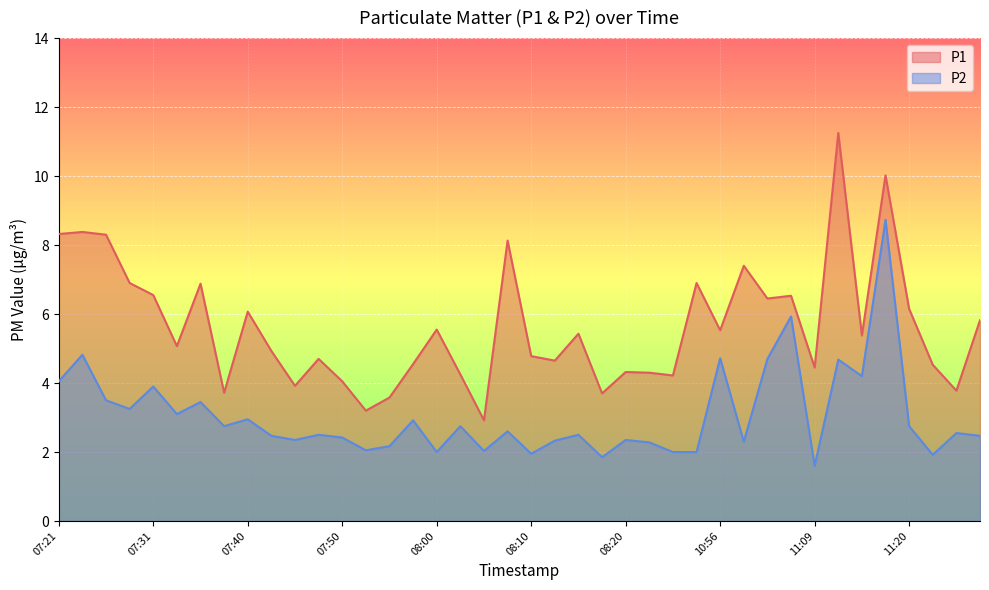

Does the chart display data point markers on the line(s)?

No